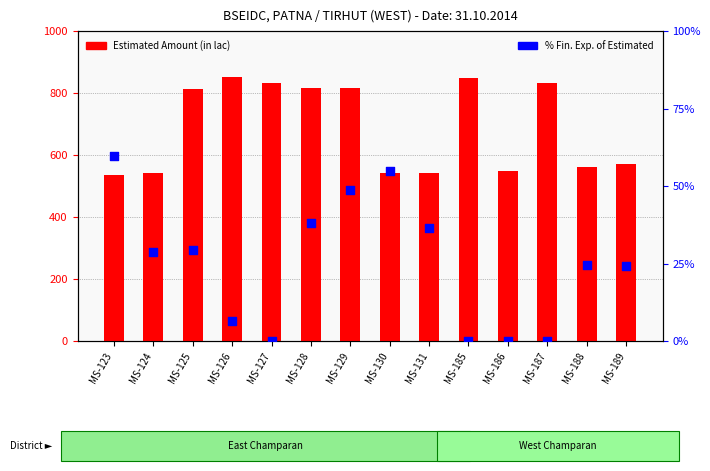

What are all the series names shown in the legend?

Estimated Amount (in lac), % Fin. Exp. of Estimated